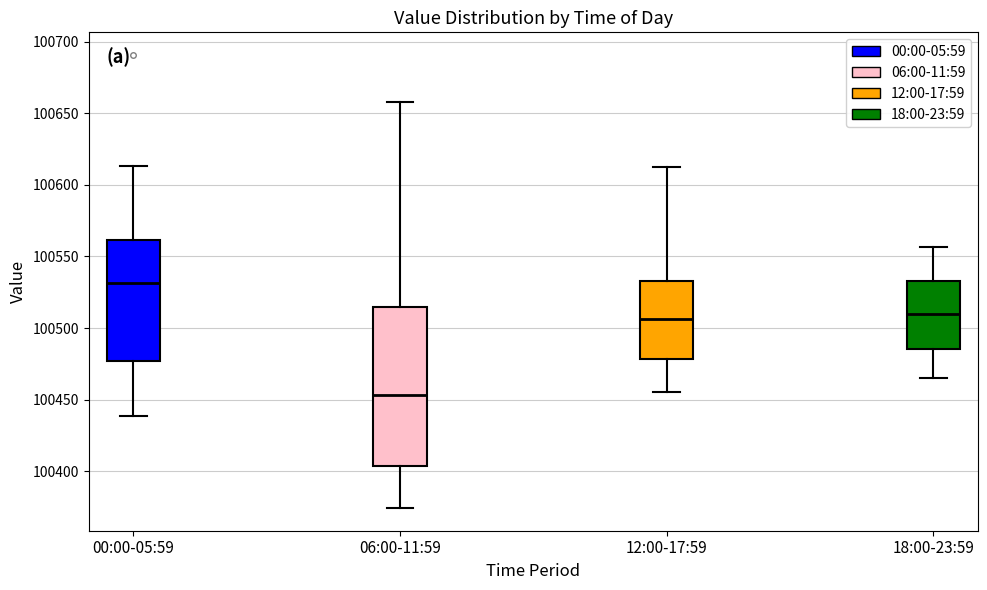

Reading left to right, read every box against the y-axis: the position of its median line, the range the box covers, and the ends of its whiskers. The values are not printed on the chart, so give them approximately, as read against the axis.

00:00-05:59: median 100530, box 100475 to 100560, whiskers 100440 to 100615
06:00-11:59: median 100455, box 100405 to 100515, whiskers 100375 to 100660
12:00-17:59: median 100505, box 100480 to 100535, whiskers 100455 to 100615
18:00-23:59: median 100510, box 100485 to 100535, whiskers 100465 to 100555